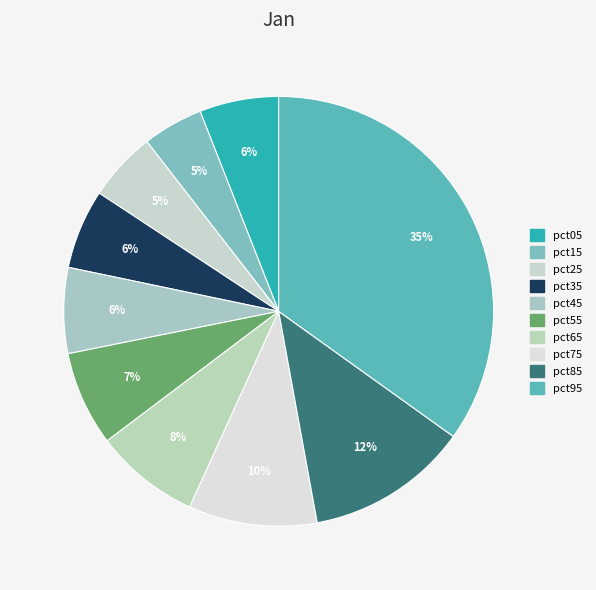

How many slices are in this pie chart?

10